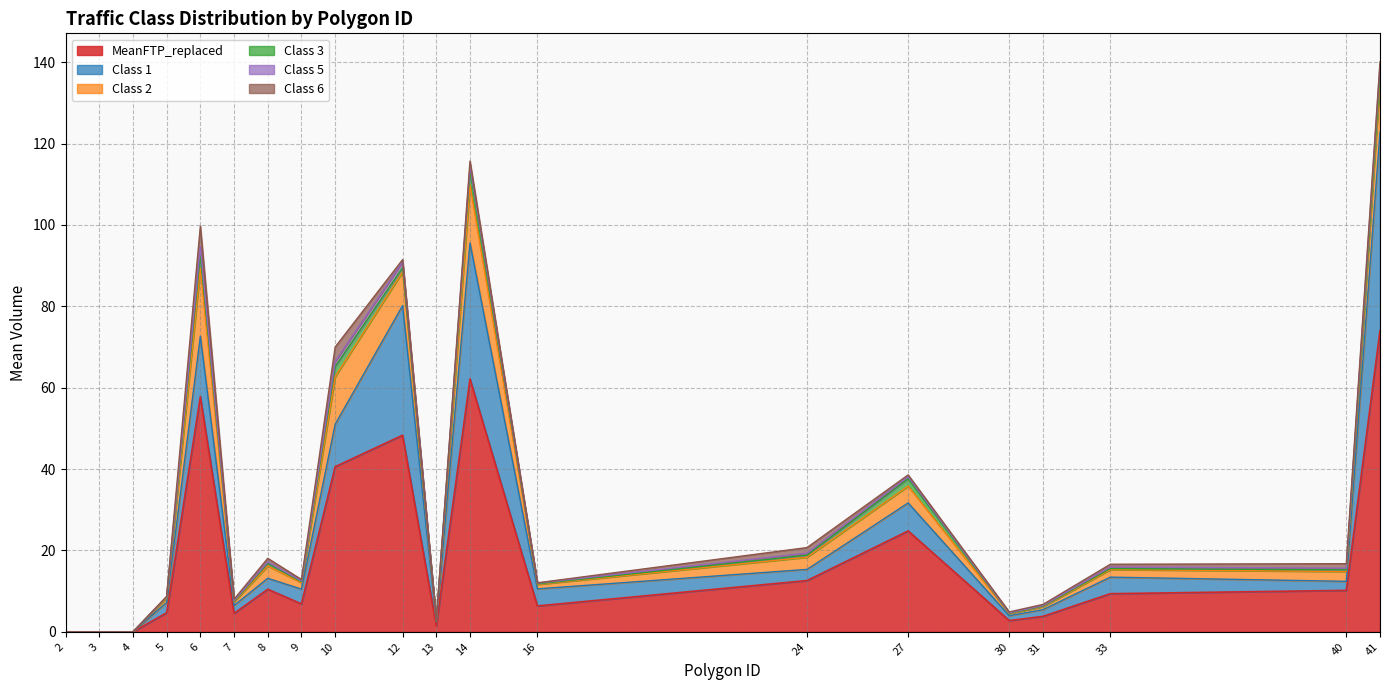

The value of Class 2 at 10 is 11.7. True or false?

True